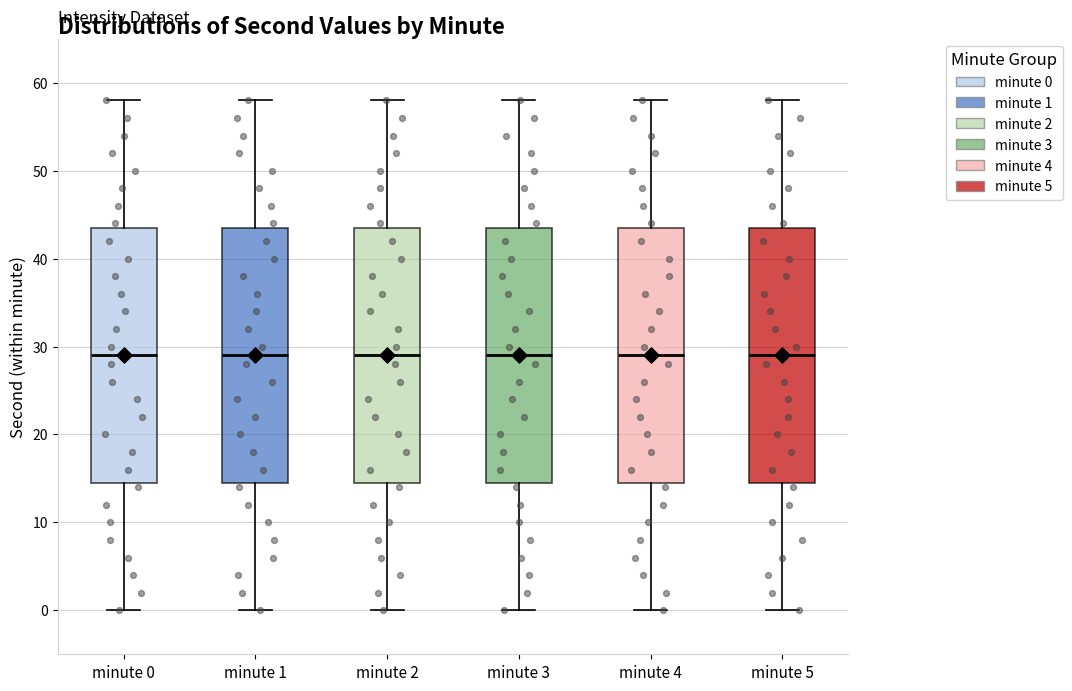

Reading left to right, read every box against the y-axis: the position of its median line, the range the box covers, and the ends of its whiskers. The values are not printed on the chart, so give them approximately, as read against the axis.

minute 0: median 29, box 15 to 44, whiskers 0 to 58
minute 1: median 29, box 15 to 44, whiskers 0 to 58
minute 2: median 29, box 15 to 44, whiskers 0 to 58
minute 3: median 29, box 15 to 44, whiskers 0 to 58
minute 4: median 29, box 15 to 44, whiskers 0 to 58
minute 5: median 29, box 15 to 44, whiskers 0 to 58